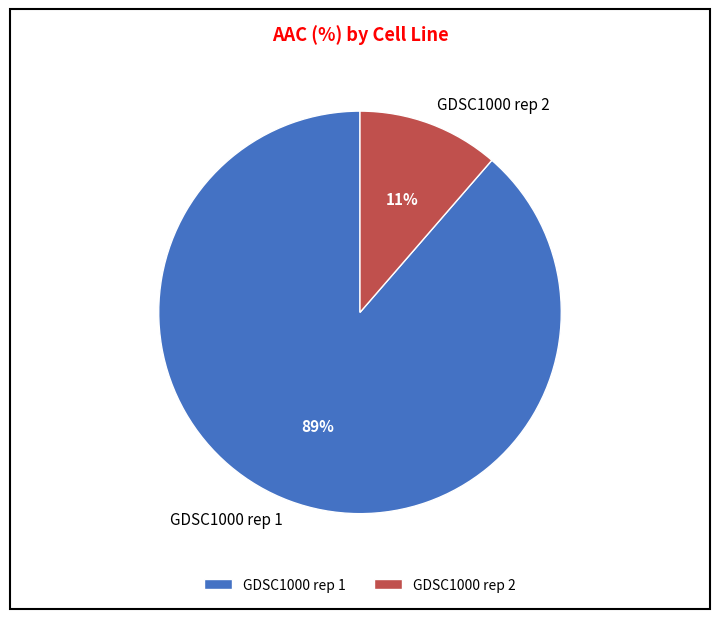

How many segments does this pie chart have?

2